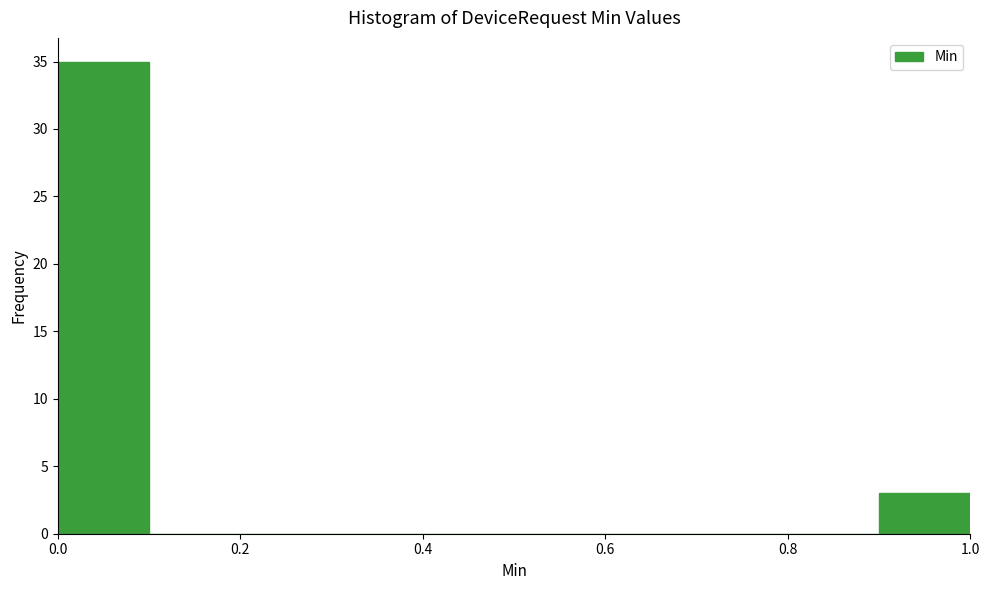

Reading left to right, transcribe this chart: for each bar, give the range it covers on the x-axis and its height. The values are not printed on the chart, so give them approximately, as read against the axis.

0.0 to 0.1: 35
0.1 to 0.2: 0
0.2 to 0.3: 0
0.3 to 0.4: 0
0.4 to 0.5: 0
0.5 to 0.6: 0
0.6 to 0.7: 0
0.7 to 0.8: 0
0.8 to 0.9: 0
0.9 to 1.0: 3